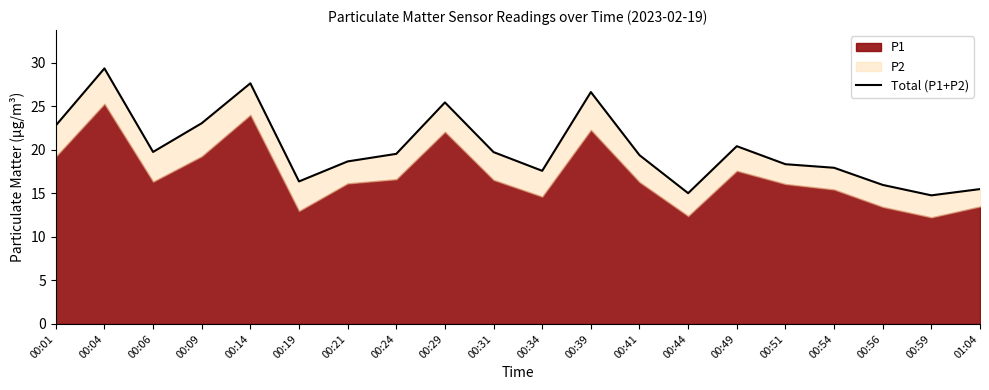

What is the difference between the values at 00:34 and 00:01?

5.2